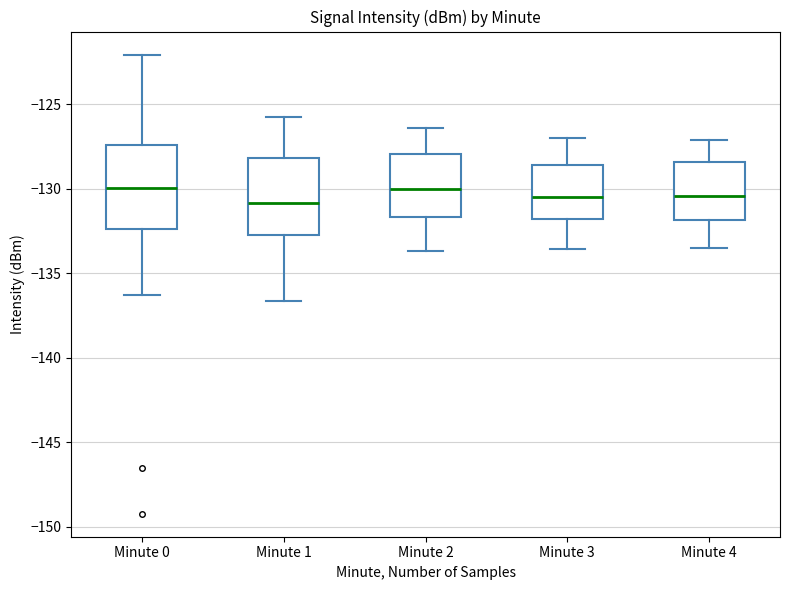

Reading left to right, transcribe this box plot: for each box, give where its median line is, the range the box spans, and where its two whiskers end, as read against the y-axis. The values are not printed on the chart, so give them approximately, as read against the axis.

Minute 0: median -130.0, box -132.5 to -127.5, whiskers -136.5 to -122.0
Minute 1: median -131.0, box -133.0 to -128.0, whiskers -136.5 to -126.0
Minute 2: median -130.0, box -131.5 to -128.0, whiskers -133.5 to -126.5
Minute 3: median -130.5, box -132.0 to -128.5, whiskers -133.5 to -127.0
Minute 4: median -130.5, box -132.0 to -128.5, whiskers -133.5 to -127.0